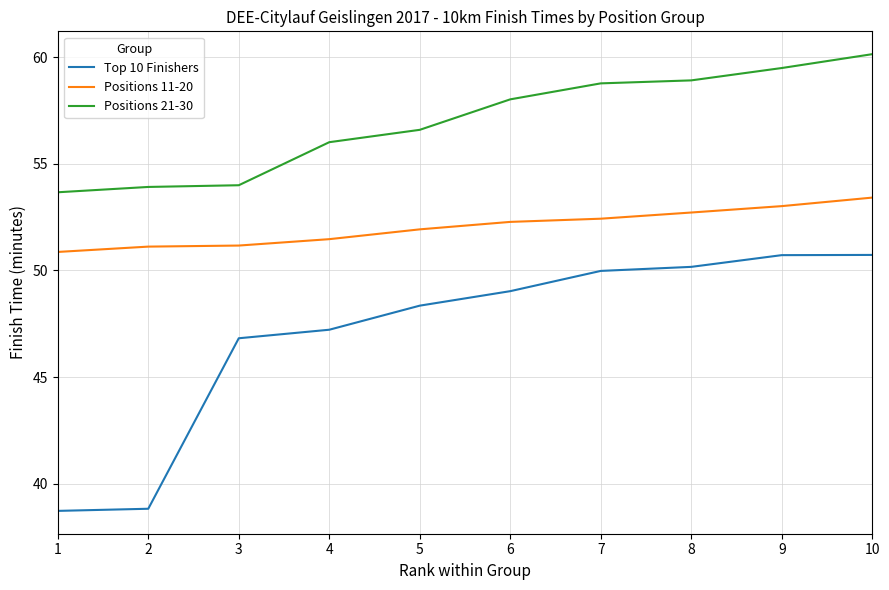

Rank the series by their maximum value, from highest to lowest.

Positions 21-30, Positions 11-20, Top 10 Finishers